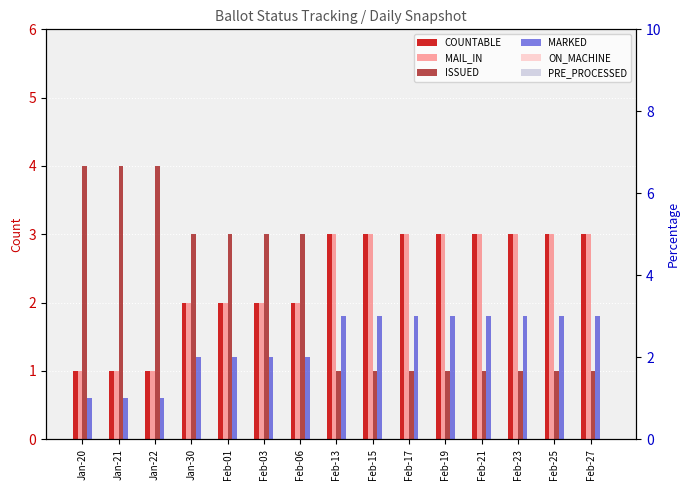

Which series has the largest range (max minus min)?

ISSUED